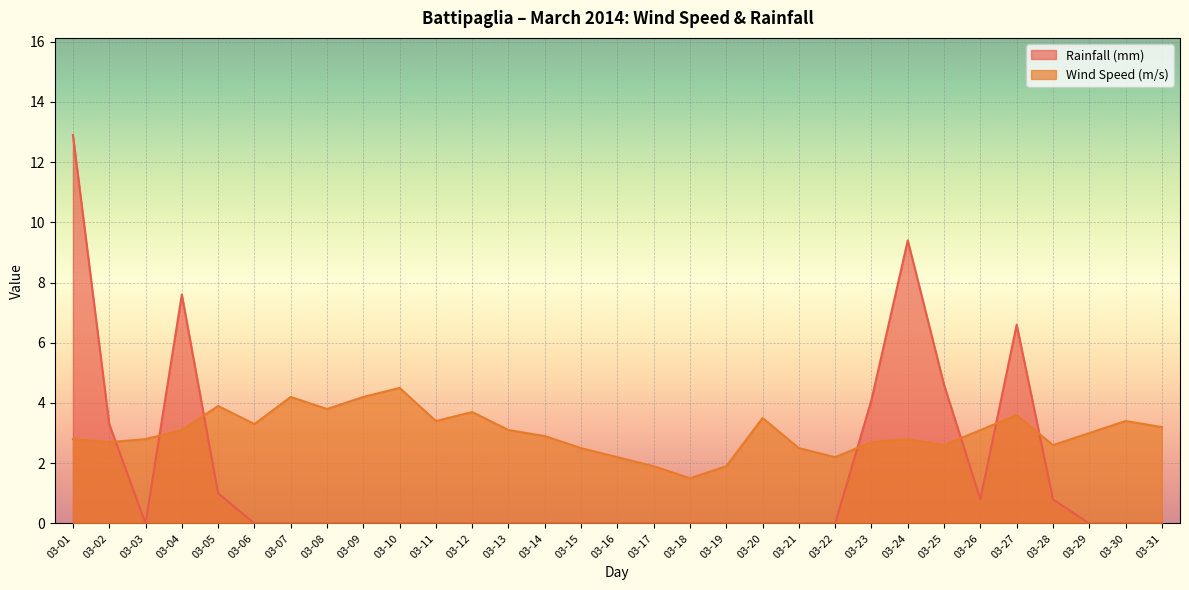

Which series ends up on top after the final intersection of Wind Speed (m/s) and Rainfall (mm)?

Wind Speed (m/s)